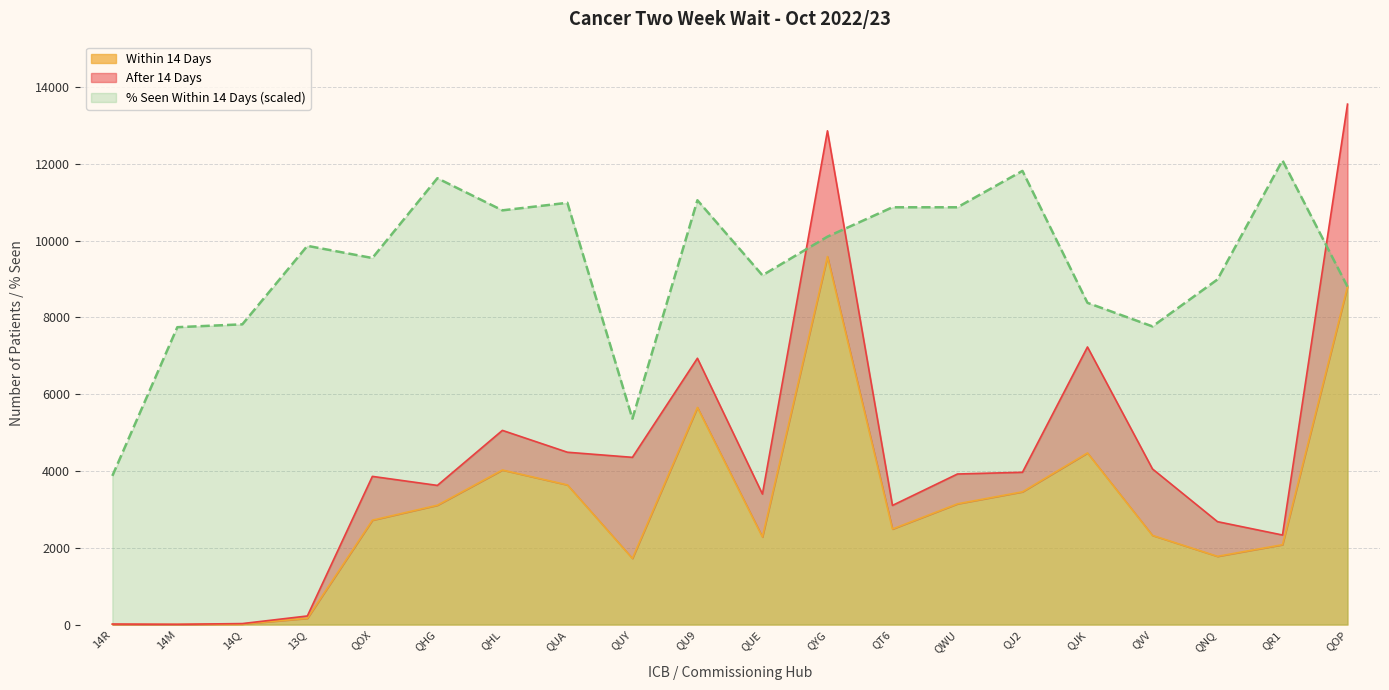

Which has a higher value, 14M or QNQ?

QNQ